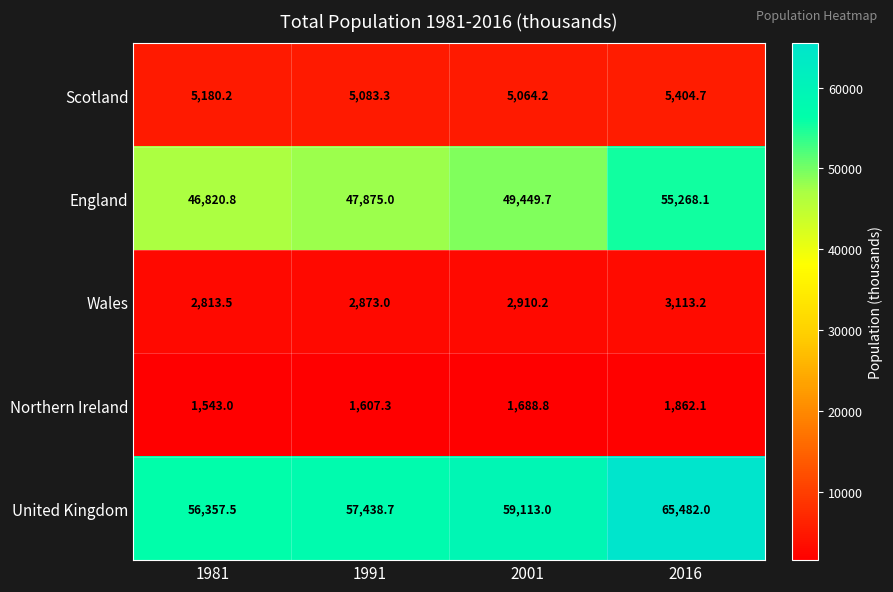

At which label is United Kingdom closest to 60919?

2001